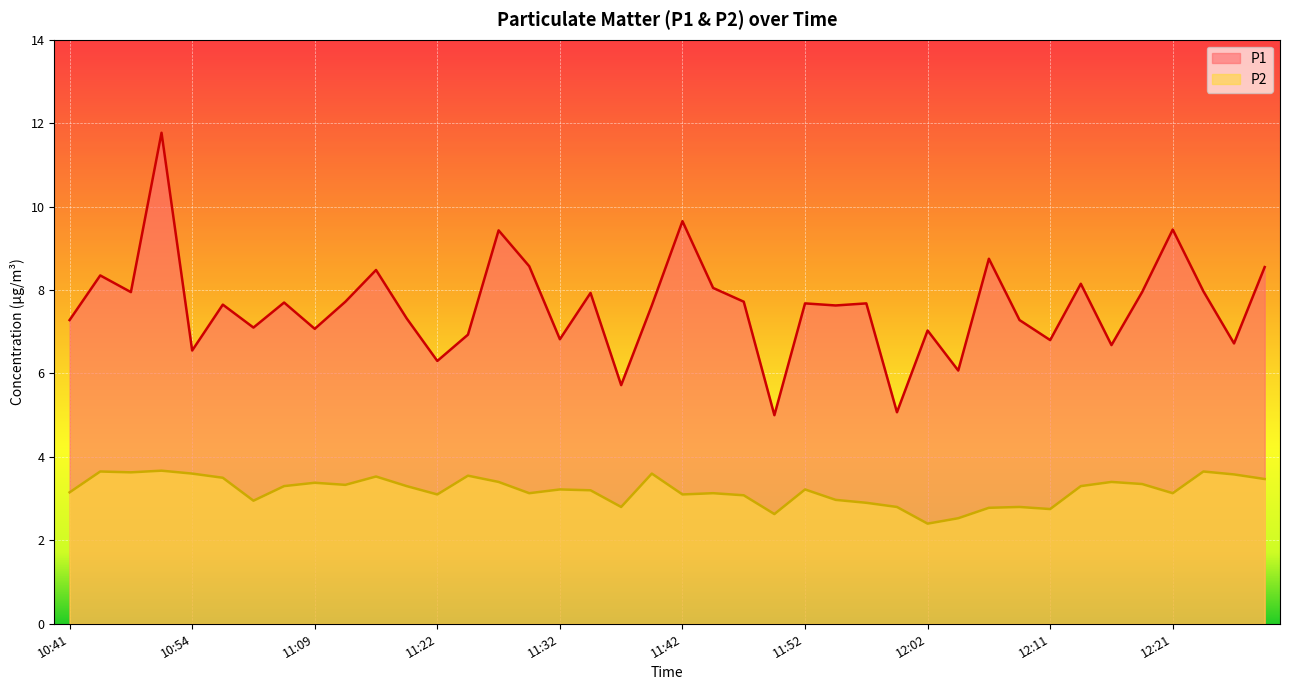

True or false: P1 and P2 cross at least once.

False